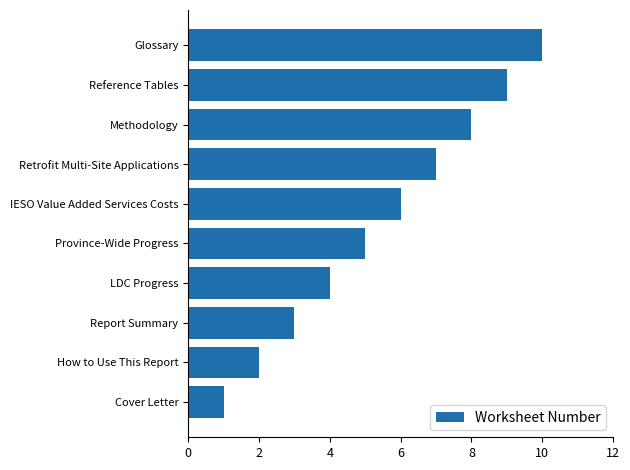

Rank the categories by value from lowest to highest.

Cover Letter, How to Use This Report, Report Summary, LDC Progress, Province-Wide Progress, IESO Value Added Services Costs, Retrofit Multi-Site Applications, Methodology, Reference Tables, Glossary